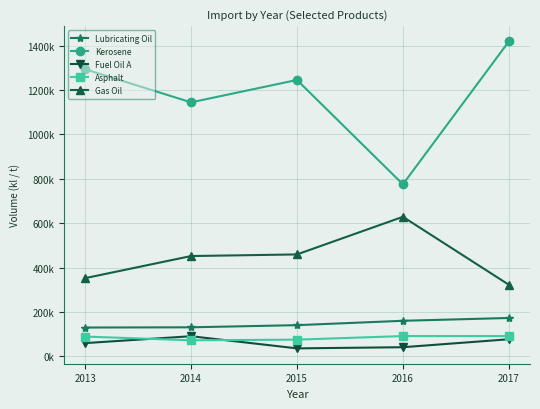

Between 2015 and 2014, which is larger?

2015